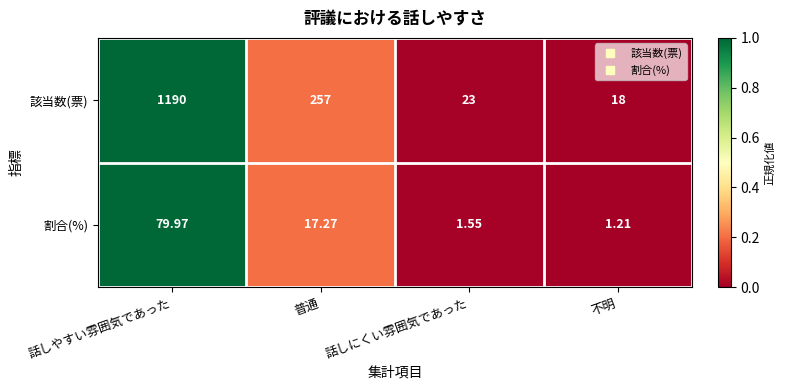

Which series has the largest total across all categories?

該当数(票)